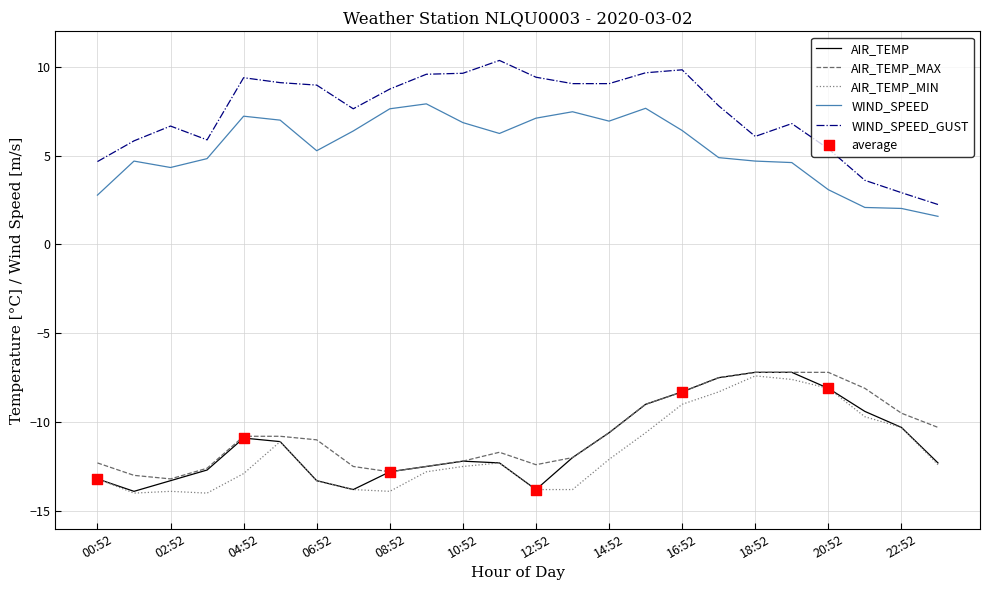

Which series has the largest total across all categories?

WIND_SPEED_GUST